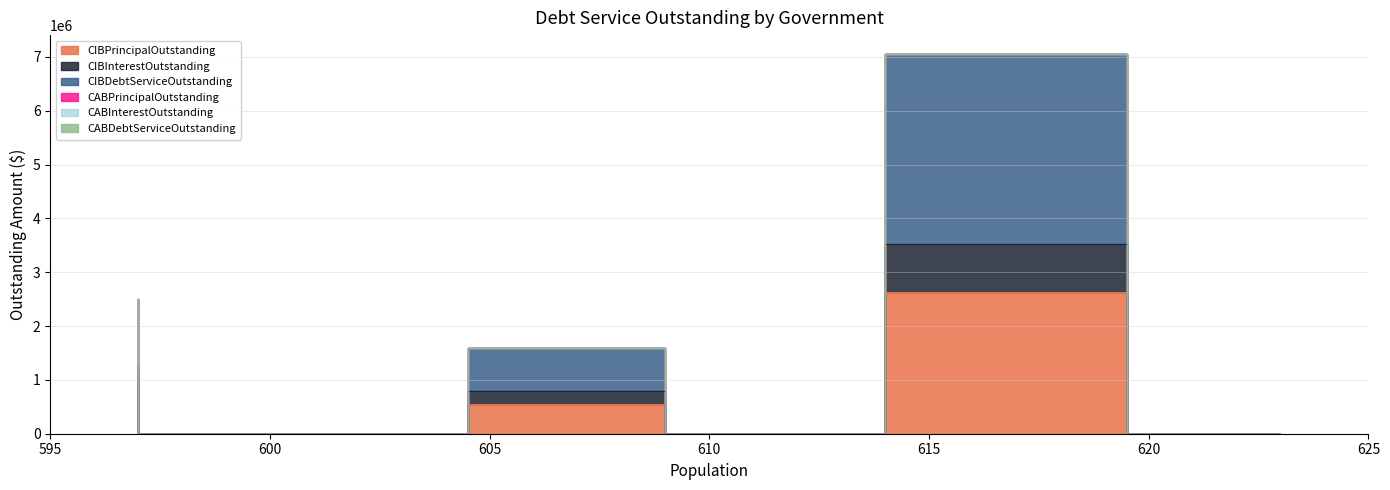

How many lines are shown in the chart?

6